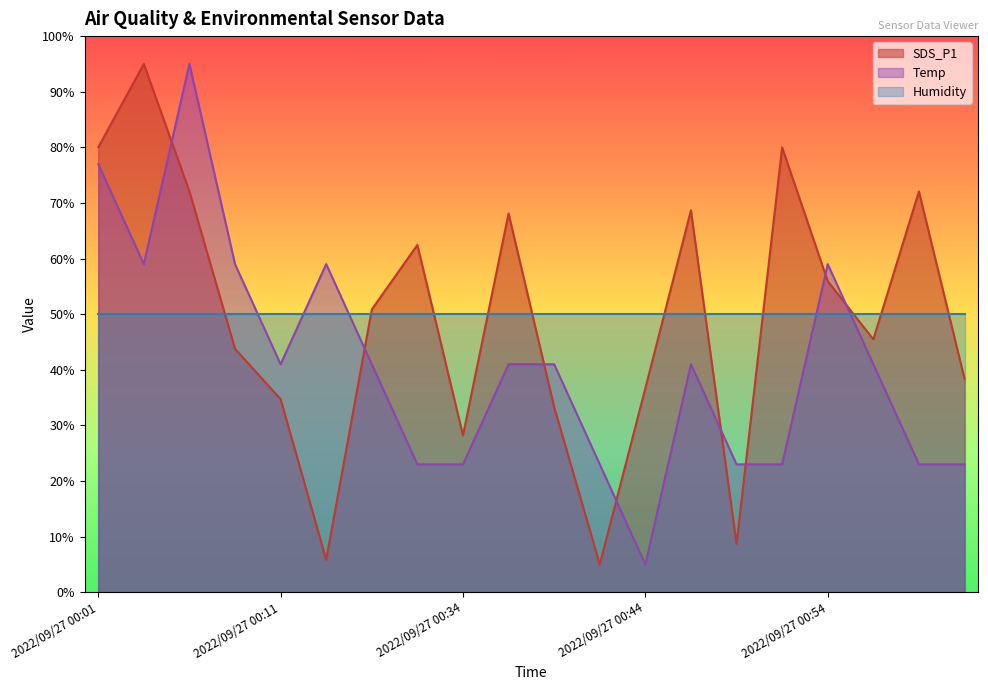

What is the difference between the SDS_P1 values at 2022/09/27 00:52 and 2022/09/27 00:03?

15.0